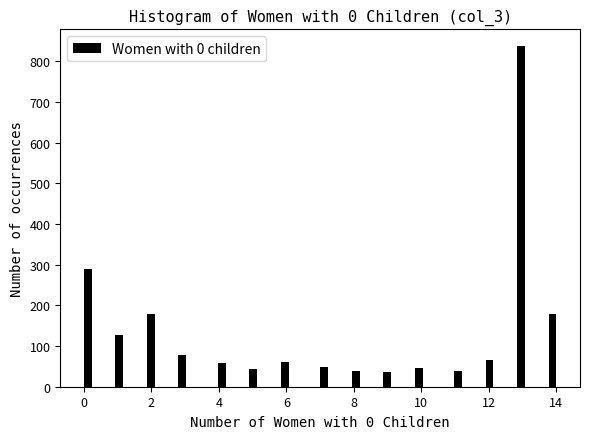

Read against the x-axis, roughly where is the centre of the tallest bar?

13.0